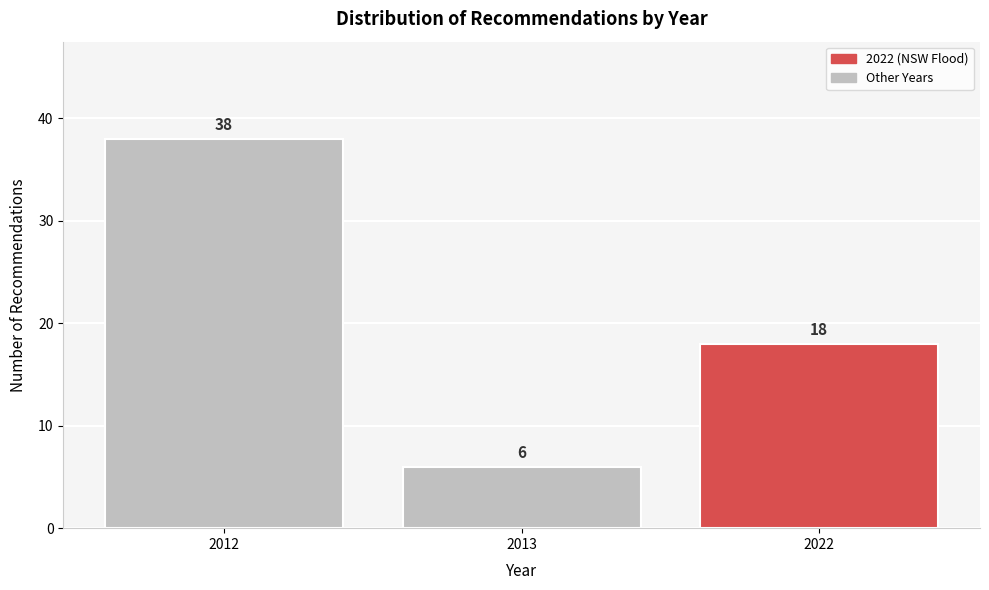

Reading left to right, transcribe all the data shown in this chart.

2012=38	2013=6	2022=18